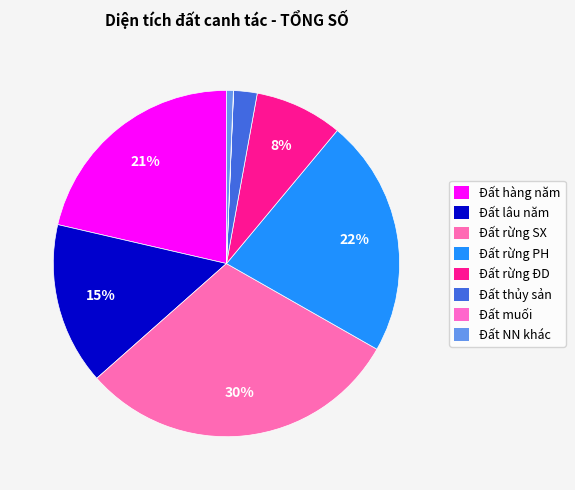

Rank the categories by value from highest to lowest.

Đất rừng sản xuất, Đất rừng phòng hộ, Đất hàng năm, Đất lâu năm, Đất rừng đặc dụng, Đất thủy sản, Đất nông nghiệp khác, Đất muối